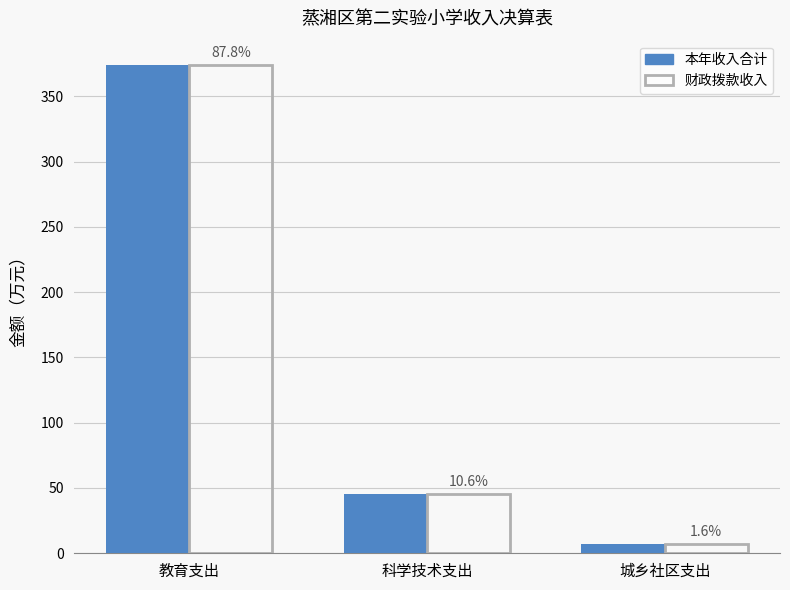

What is the value of the 本年收入合计 bar at the 2nd from the left?

45.2